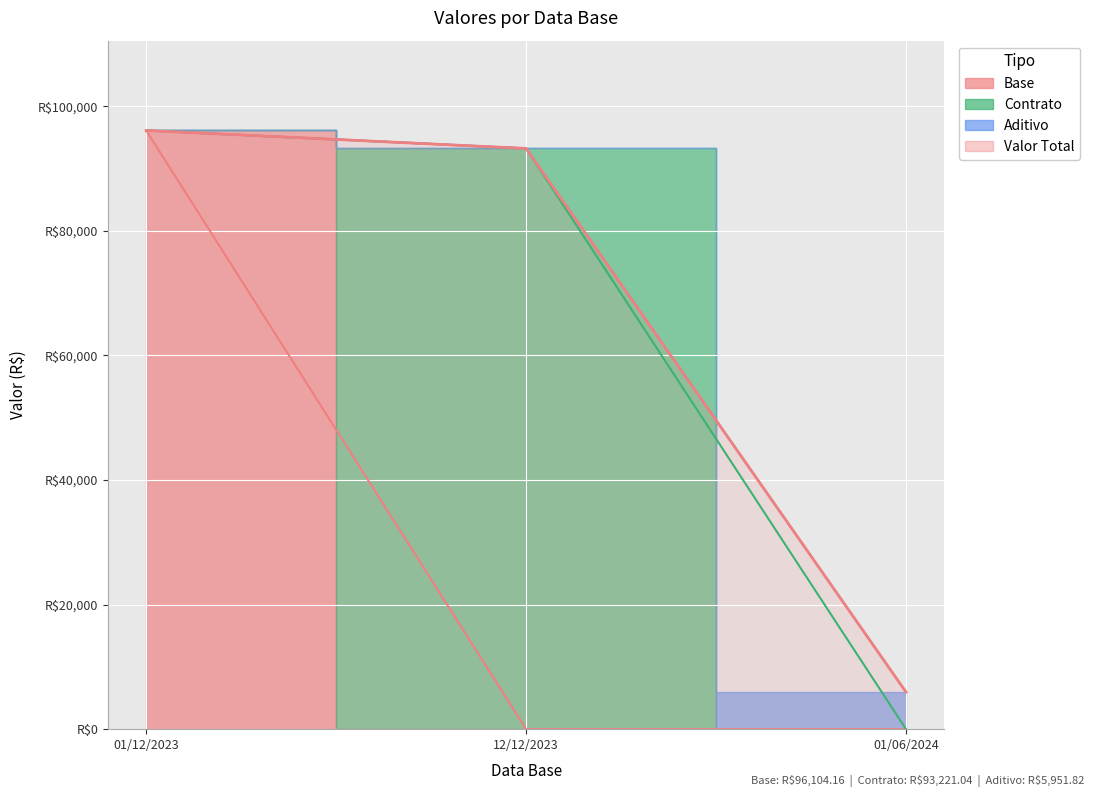

Reading left to right, transcribe all the data shown in this chart.

01/12/2023=96104.2	12/12/2023=93221.0	01/06/2024=5951.8